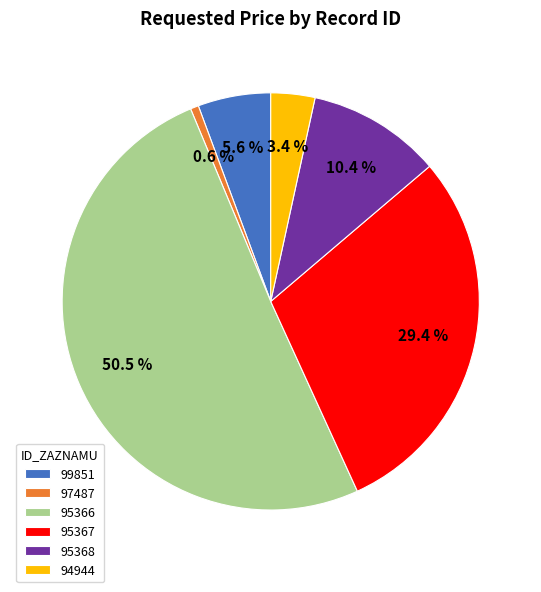

Count the number of slices in the pie.

6